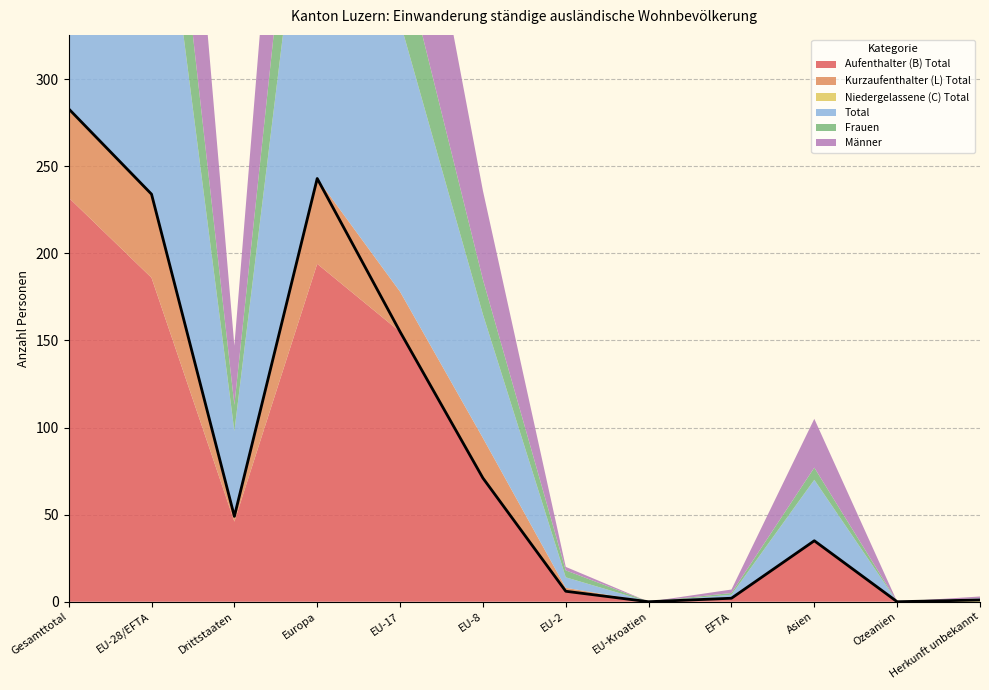

How many values in Aufenthalter (B) Total are above zero?

9